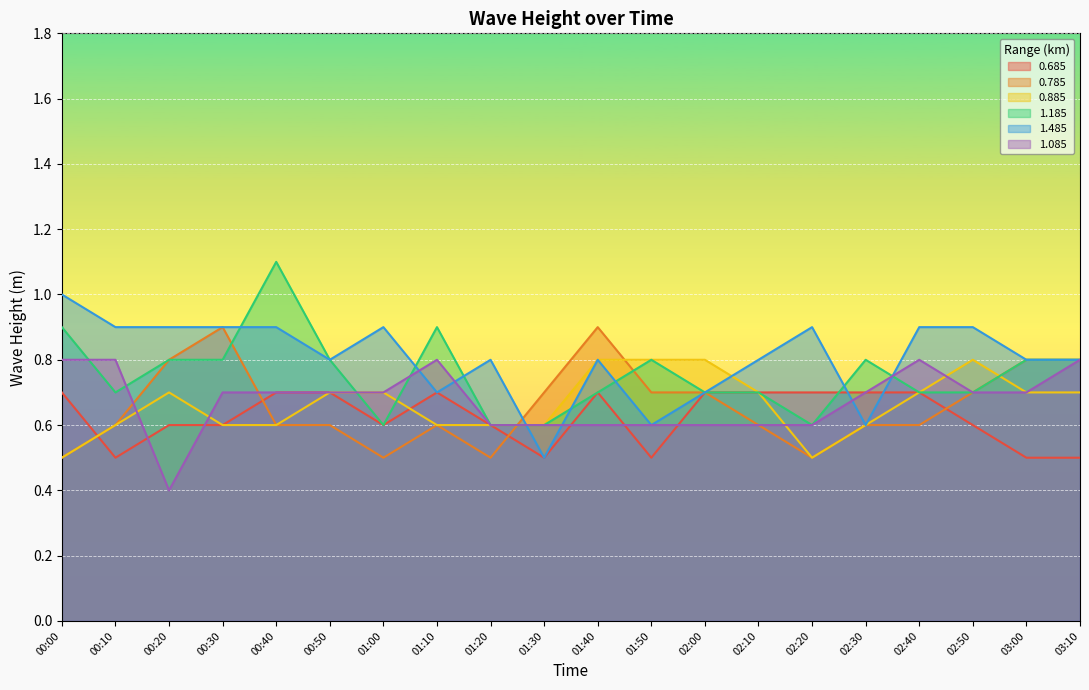

Between 03:10 and 03:00, which is larger?

03:10